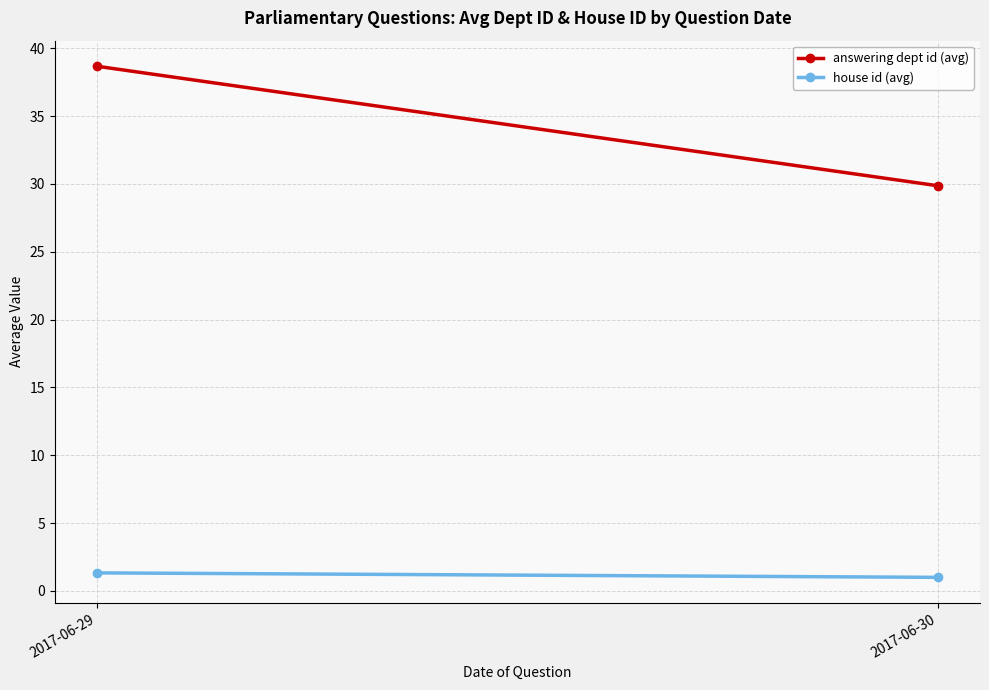

How many series are shown in this chart?

2